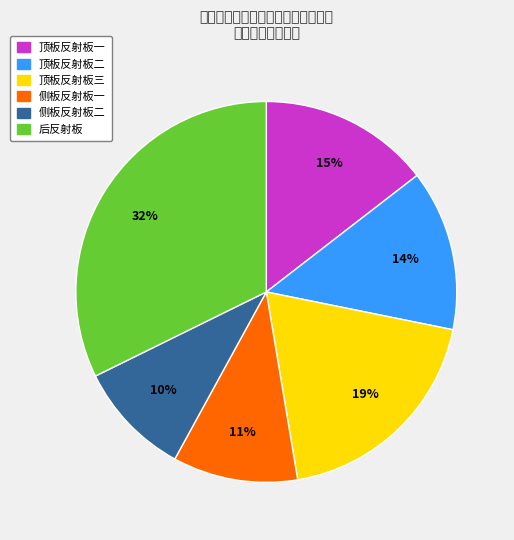

Which has a higher value, 侧板反射板一 or 顶板反射板一?

顶板反射板一